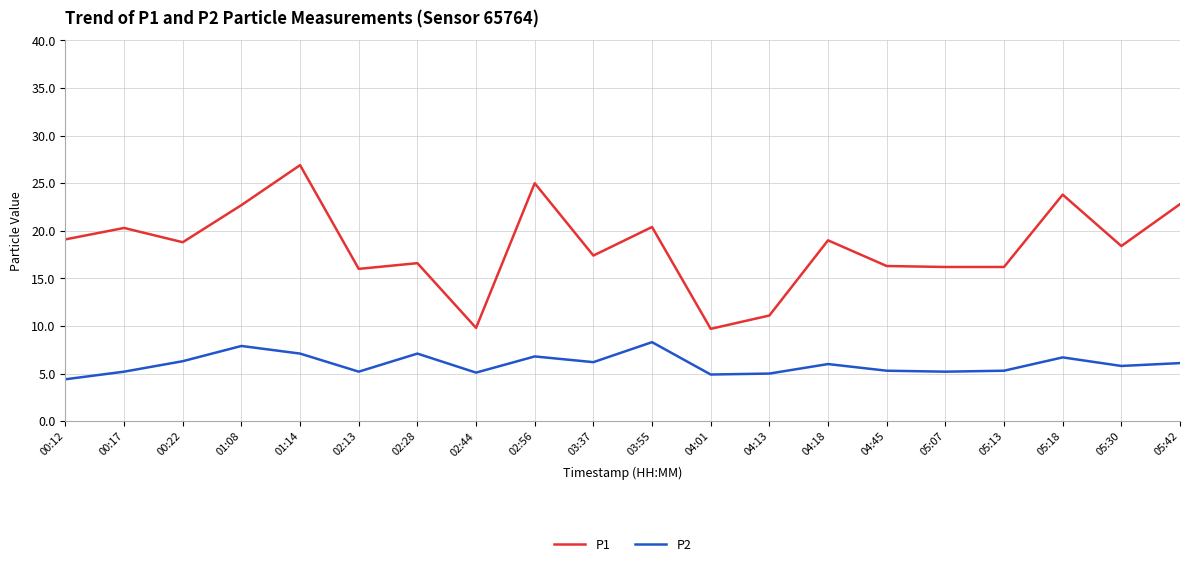

In P2, how many points are lower than both neighbors (excluding endpoints)?

6